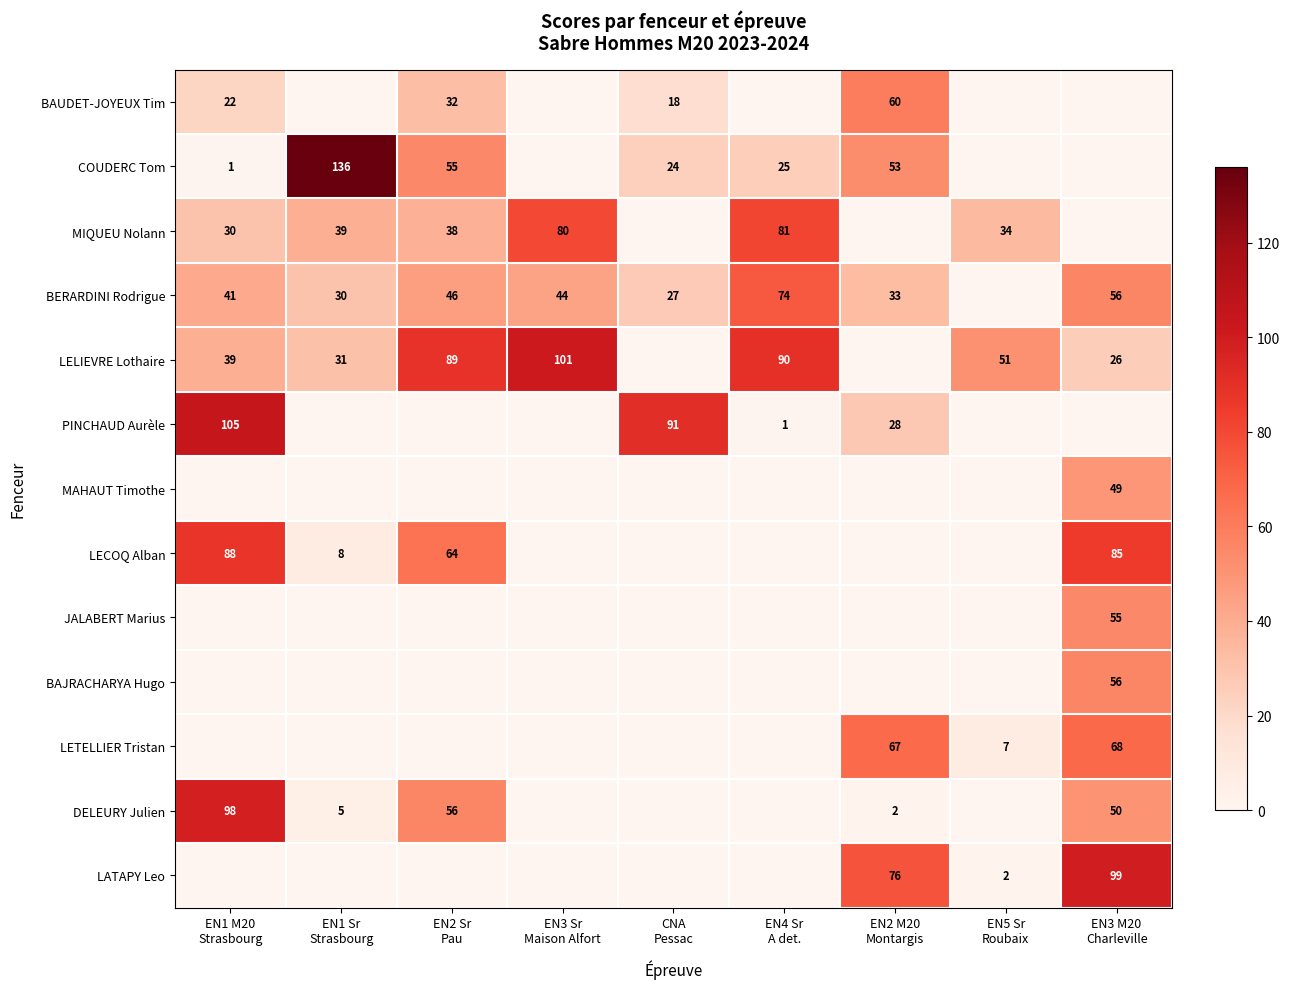

At EN4 Sr A det., list the series in order from smallest to largest.

BAUDET-JOYEUX Tim, MAHAUT Timothe, LECOQ Alban, JALABERT Marius, BAJRACHARYA Hugo, LETELLIER Tristan, DELEURY Julien, LATAPY Leo, PINCHAUD Aurèle, COUDERC Tom, BERARDINI Rodrigue, MIQUEU Nolann, LELIEVRE Lothaire